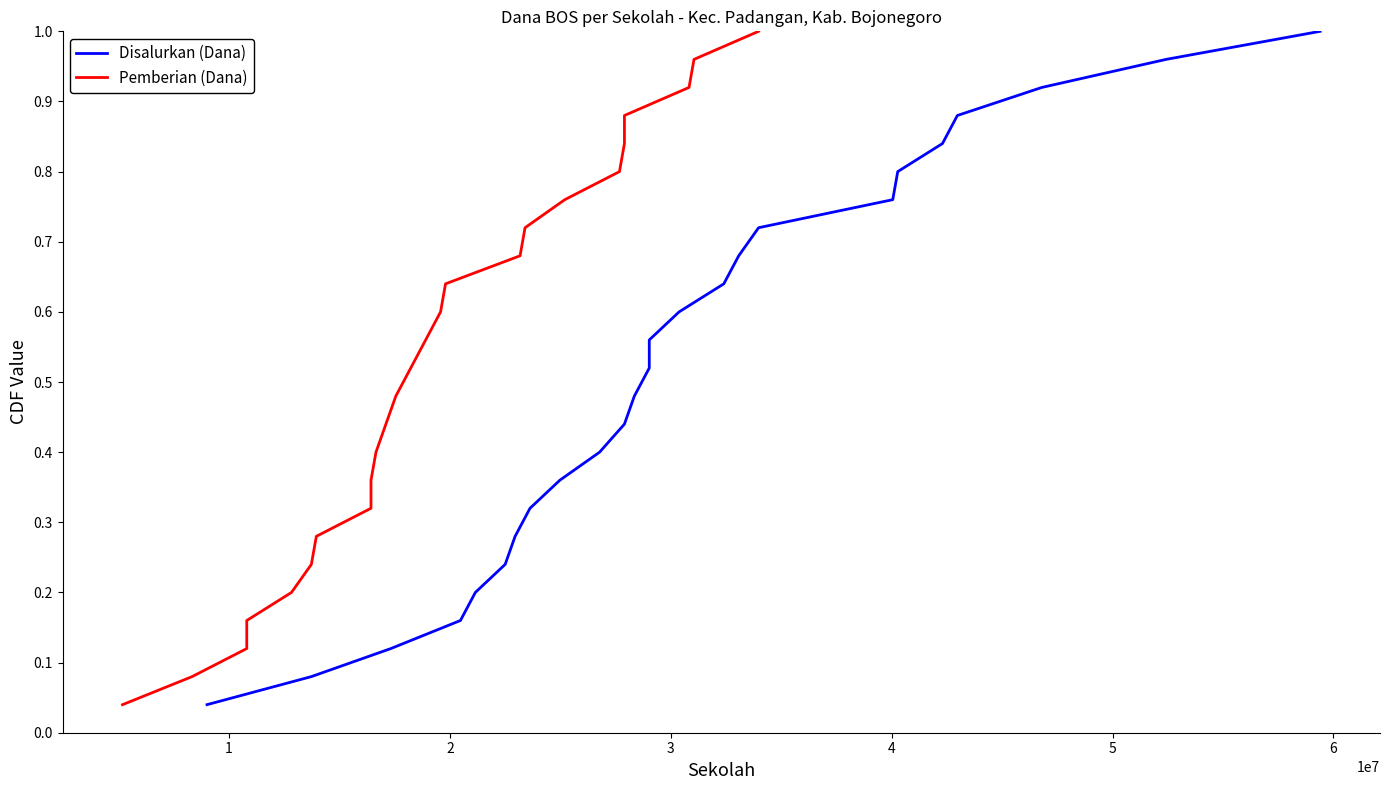

Reading left to right, list all the values displayed in this chart.

Disalurkan (Dana): 0.0	0.1	0.1	0.2	0.2	0.2	0.3	0.3	0.4	0.4	0.4	0.5	0.5	0.6	0.6	0.6	0.7	0.7	0.8	0.8	0.8	0.9	0.9	1.0	1.0
Pemberian (Dana): 0.0	0.1	0.1	0.2	0.2	0.2	0.3	0.3	0.4	0.4	0.4	0.5	0.5	0.6	0.6	0.6	0.7	0.7	0.8	0.8	0.8	0.9	0.9	1.0	1.0